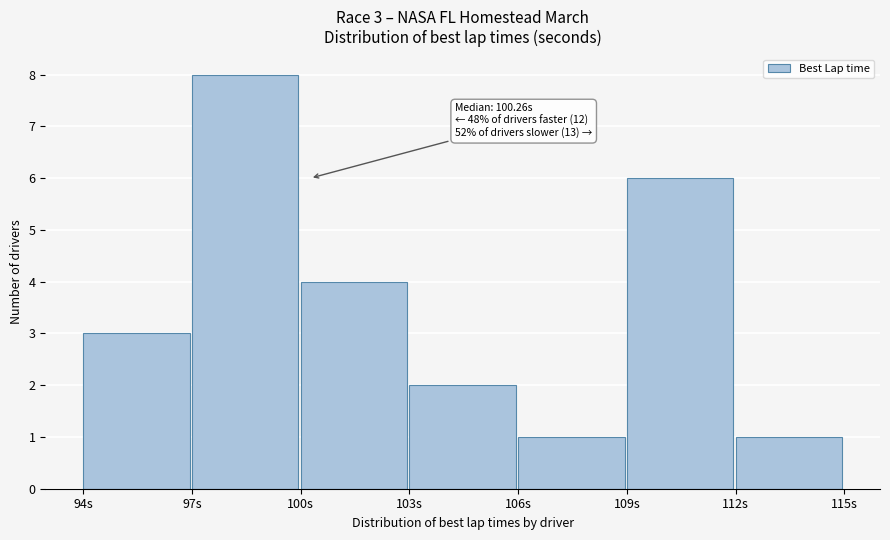

Over which range of the x-axis is the bar tallest?

97 to 100